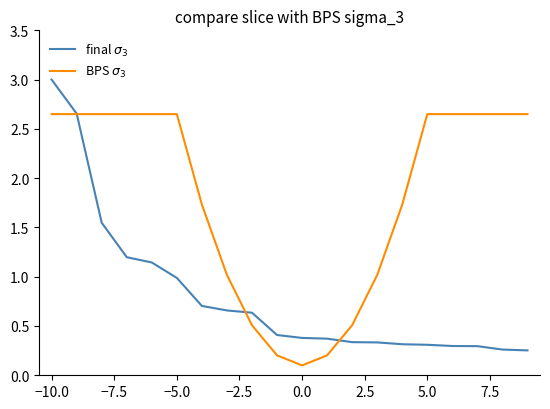

What is the greatest value displayed?

3.0